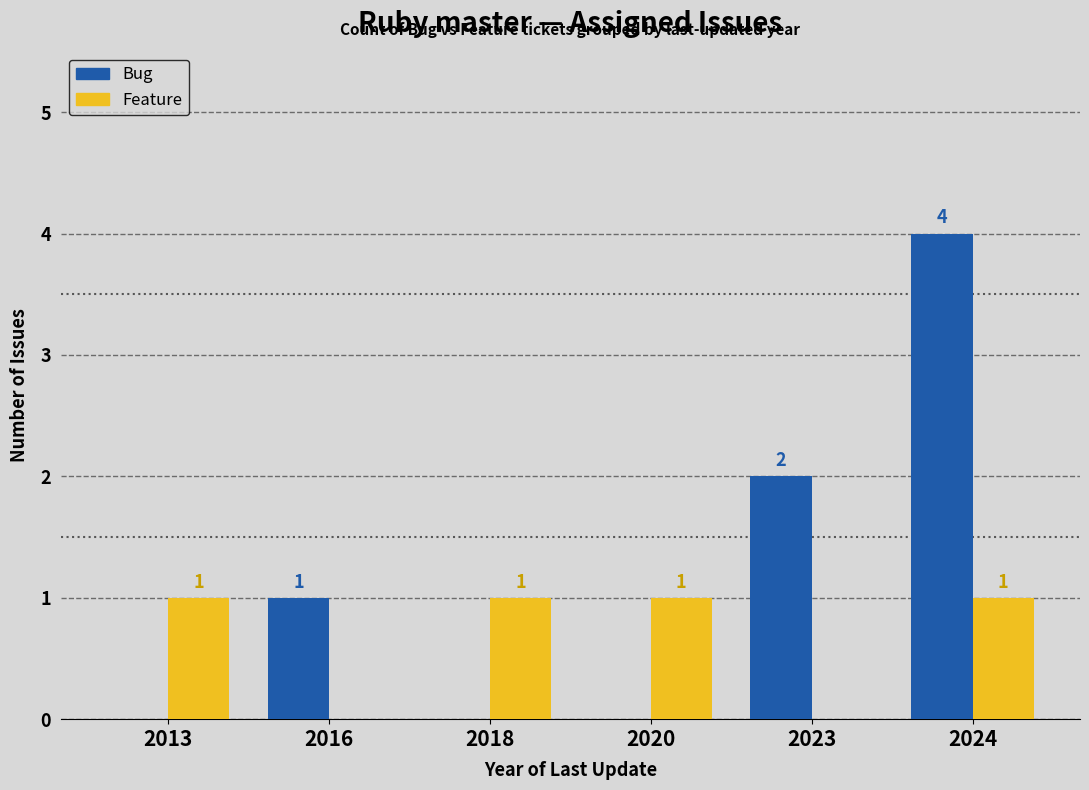

Is the value of Feature at 2016 greater than the value of Bug at 2016?

No